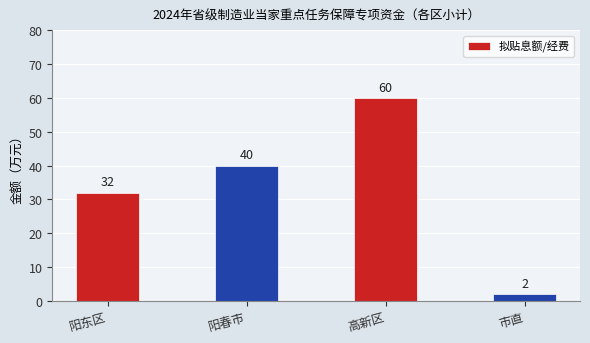

How many bars are there in total?

4